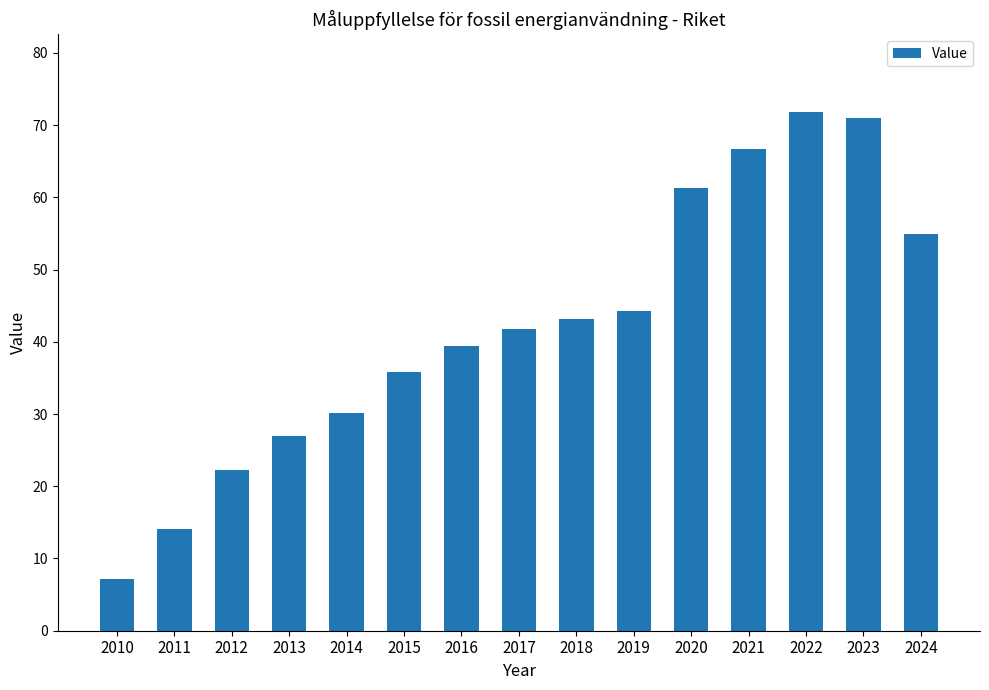

Is it true that the value at 2018 is 43.2?

True